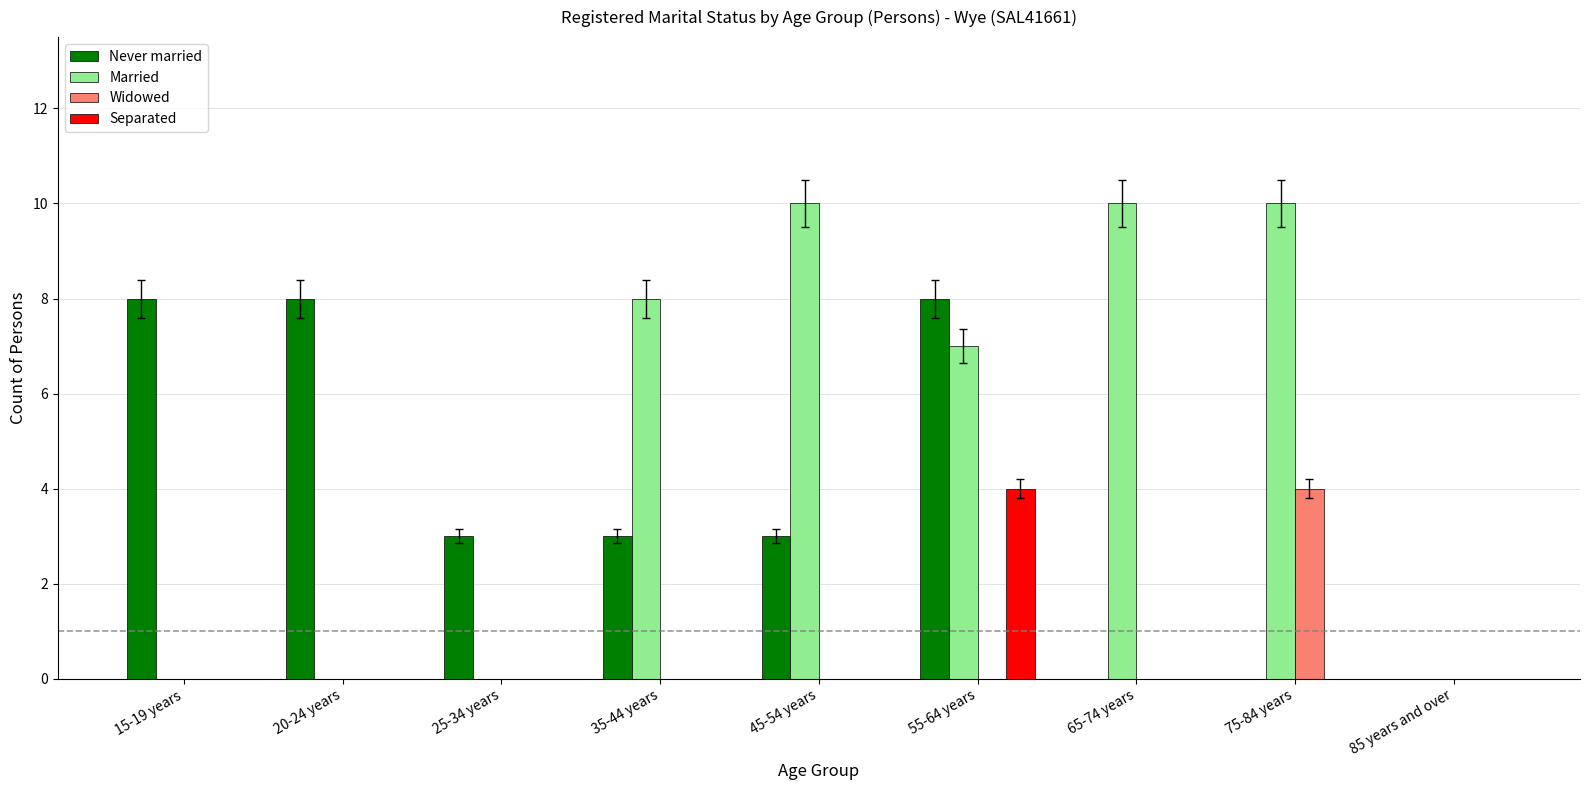

What is the sum of all Never married values?

33